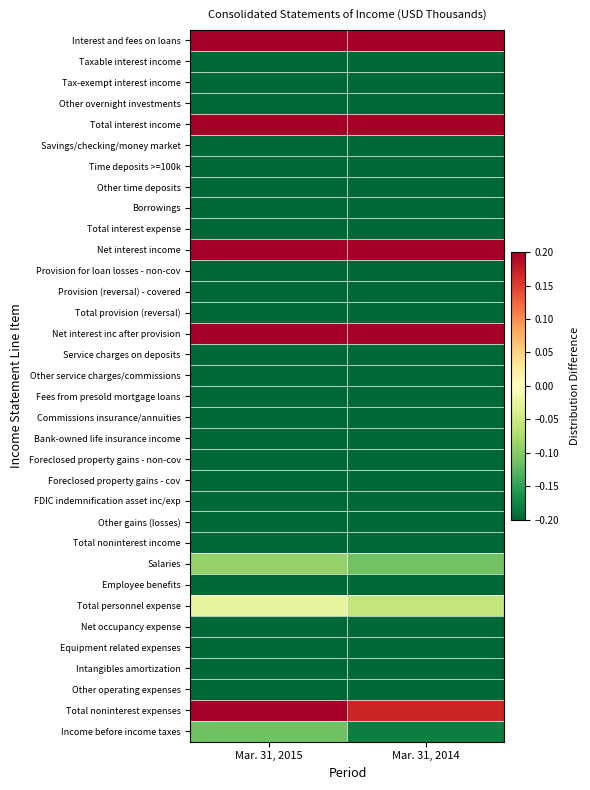

Rank the series by their maximum value, from lowest to highest.

FDIC indemnification asset inc/exp, Foreclosed property gains - cov, Foreclosed property gains - non-cov, Other gains (losses), Other overnight investments, Intangibles amortization, Provision (reversal) - covered, Borrowings, Savings/checking/money market, Bank-owned life insurance income, Other time deposits, Tax-exempt interest income, Commissions insurance/annuities, Fees from presold mortgage loans, Equipment related expenses, Taxable interest income, Time deposits >=100k, Net occupancy expense, Total interest expense, Employee benefits, Other service charges/commissions, Provision for loan losses - non-cov, Service charges on deposits, Total provision (reversal), Total noninterest income, Other operating expenses, Income before income taxes, Salaries, Total personnel expense, Total noninterest expenses, Net interest income, Net interest inc after provision, Interest and fees on loans, Total interest income